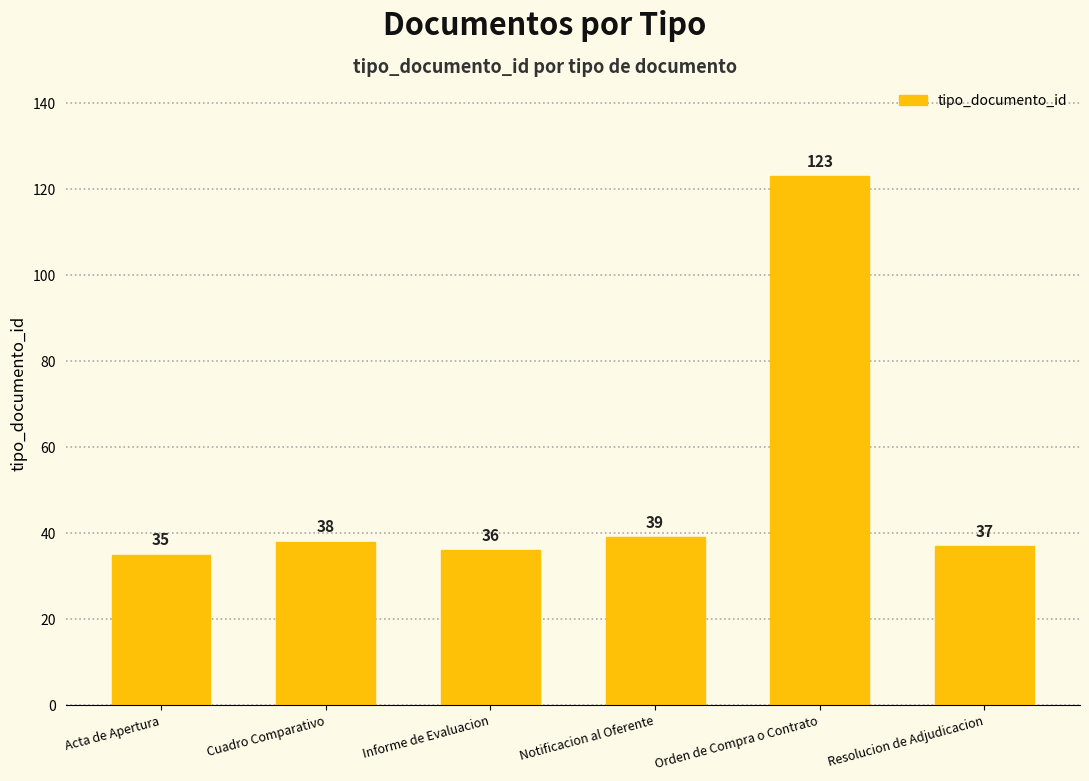

True or false: the data shows 36 at Informe de Evaluacion.

True